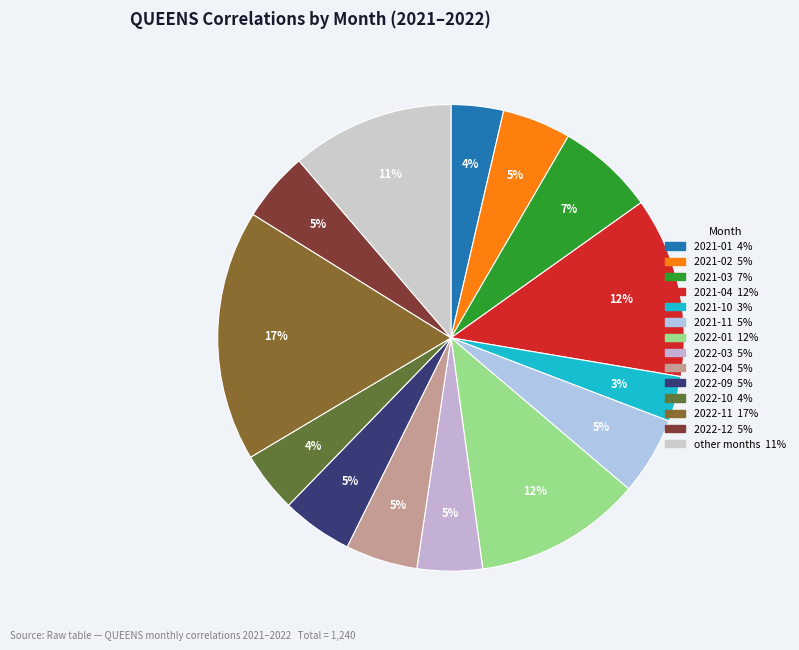

Count the number of slices in the pie.

14